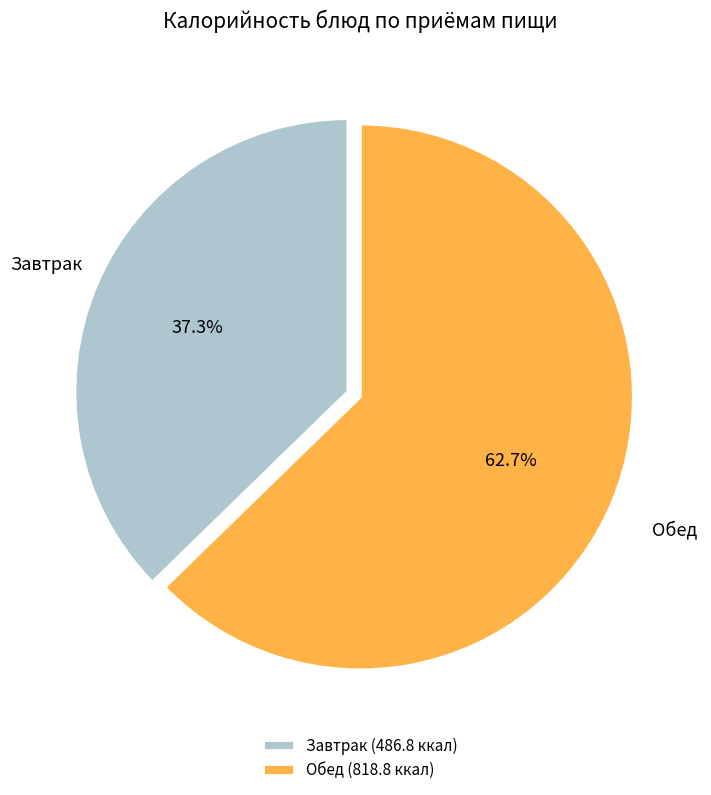

Which category accounts for the majority?

Обед (818.8 ккал)